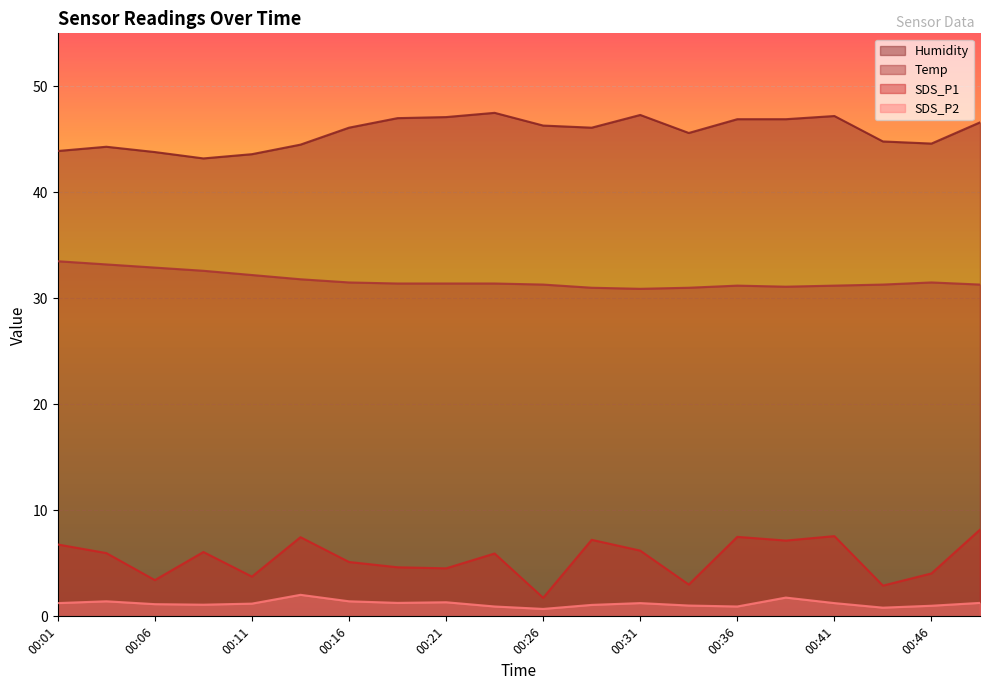

Where is Temp nearest to the value 32?

00:13